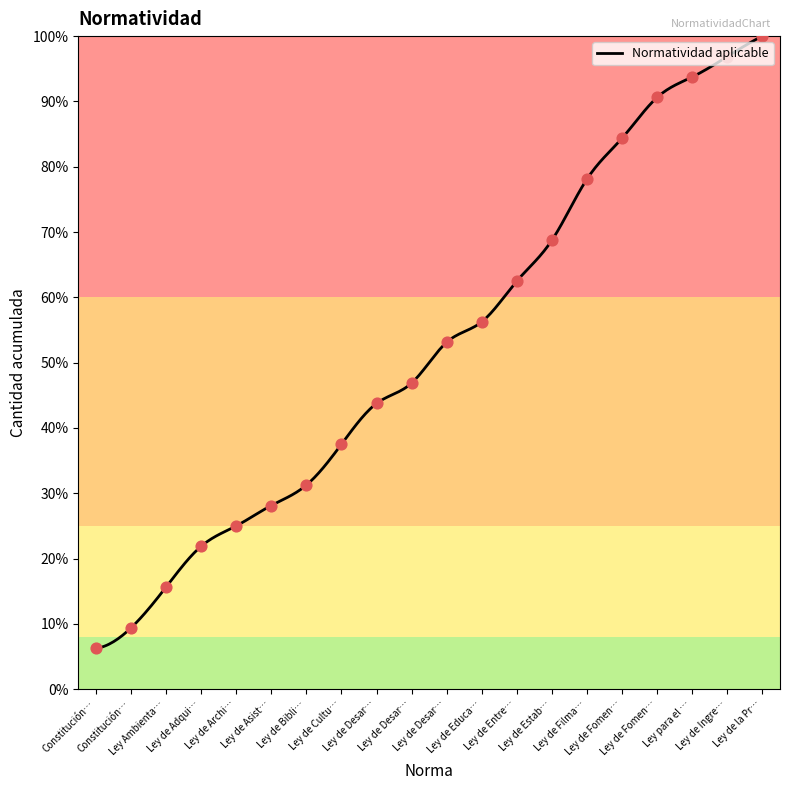

What is the change in value from Ley de Desar… to Ley de Ingre…?

+53.1